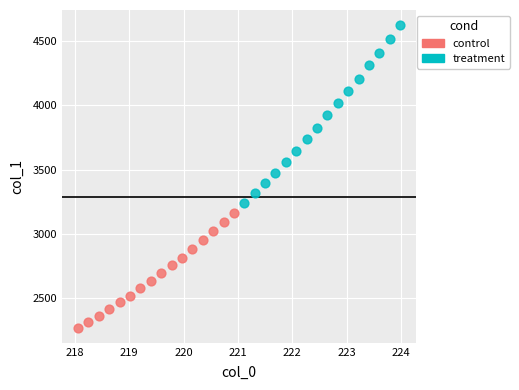

Which series contains the highest Y value?

treatment